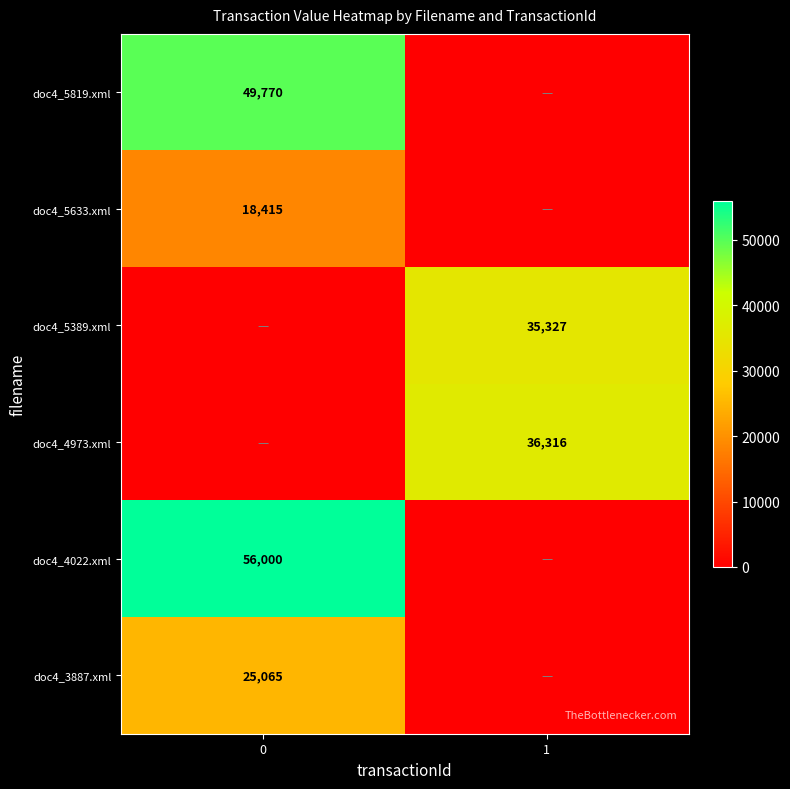

What is the sum of the row_0 values at 1 and 0?

49770